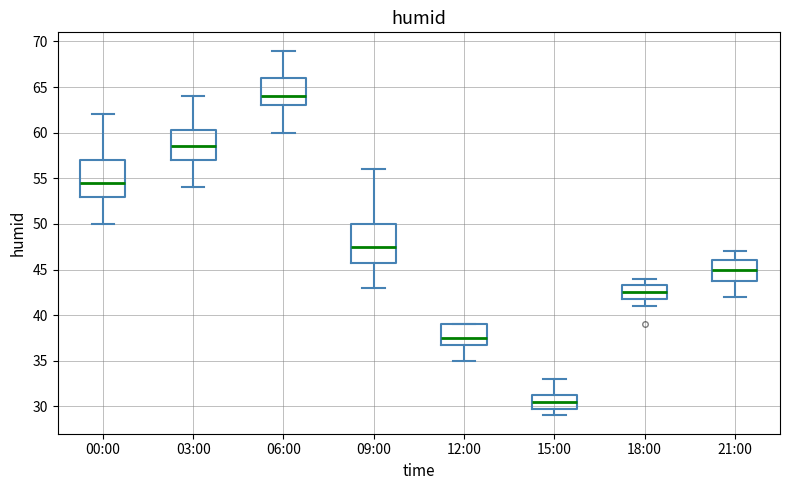

Where is the upper edge of the box for 03:00 on the y-axis? The values are not printed on the chart, so give them approximately, as read against the axis.

60.5